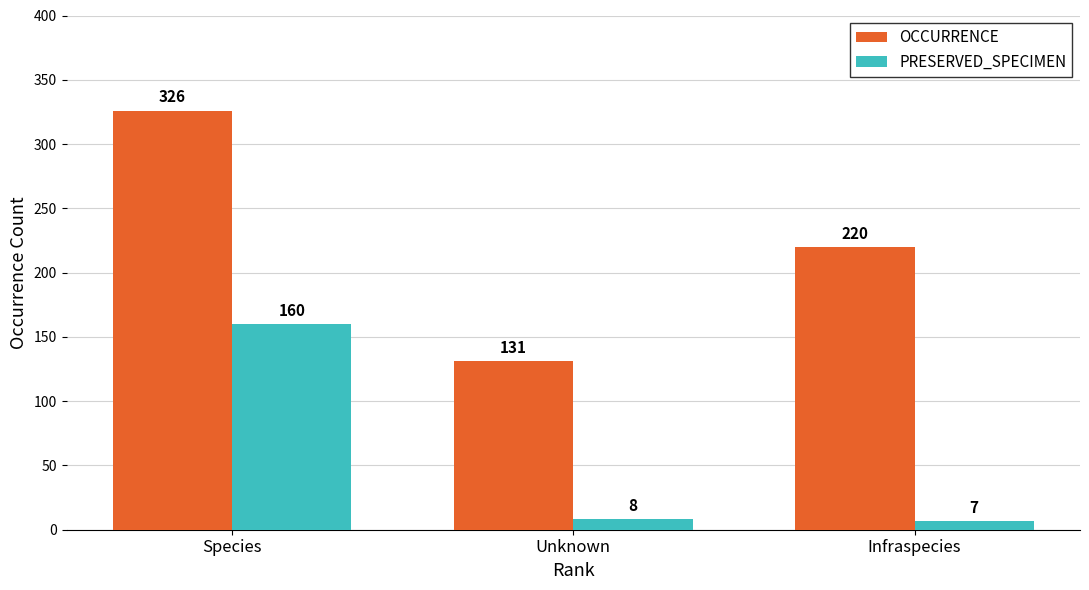

What is the total value across all series at Species?

486